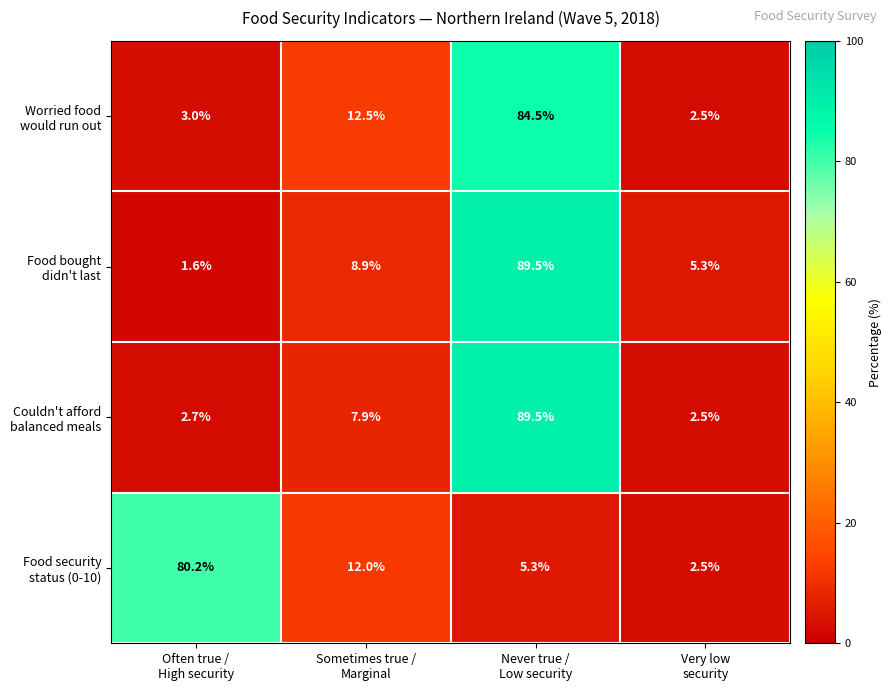

At how many categories does at least one series exceed 10?

3